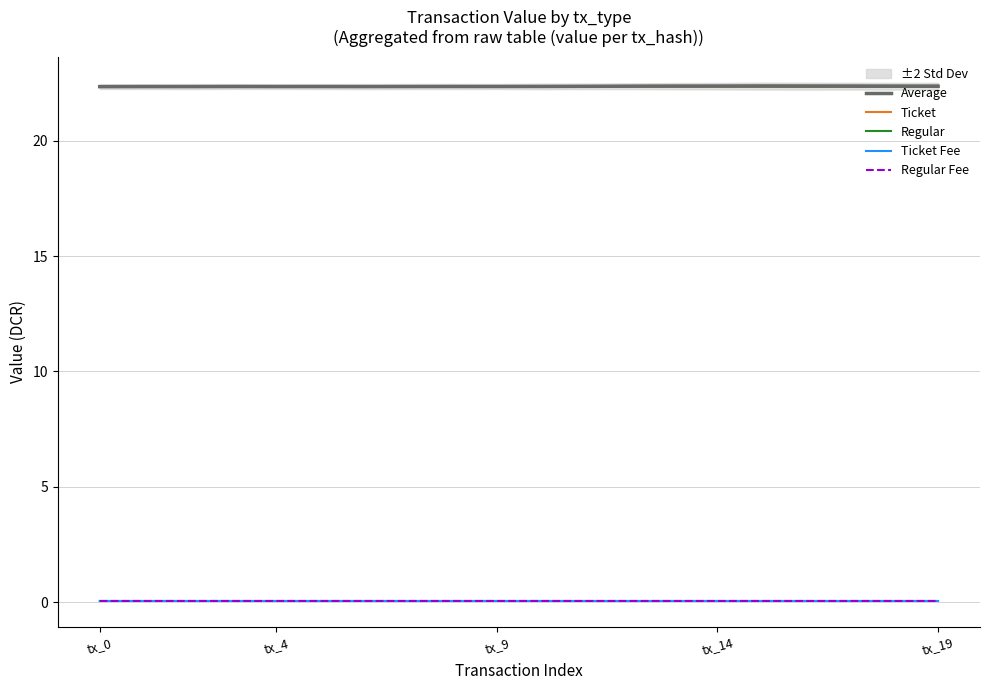

What is the sum of the Ticket values at 18 and 6?

44.7